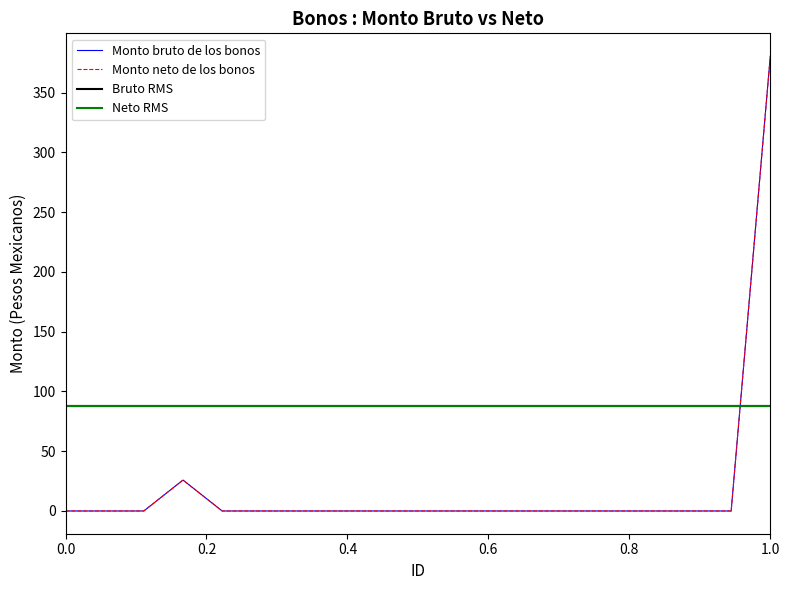

Is the value of Monto neto de los bonos at 8 greater than the value of Monto bruto de los bonos at 8?

No